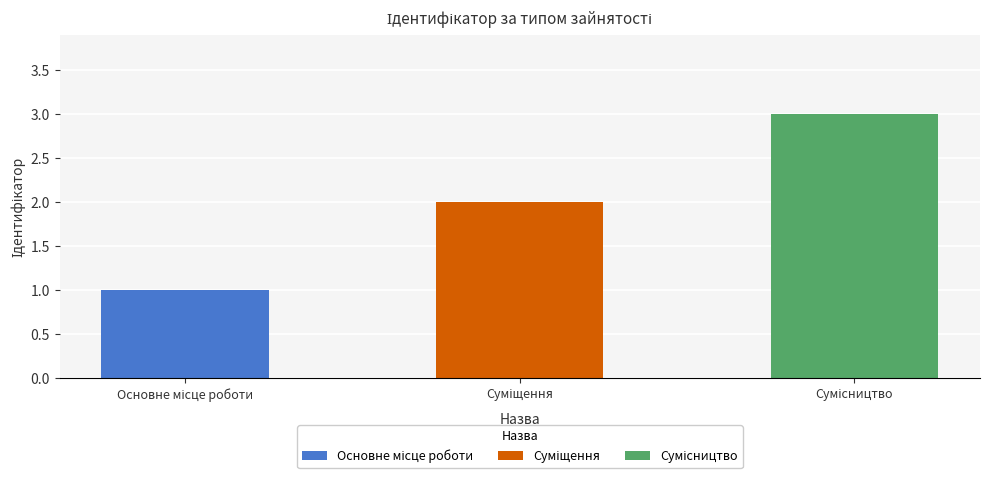

Is it true that the value at Суміщення is 0?

False